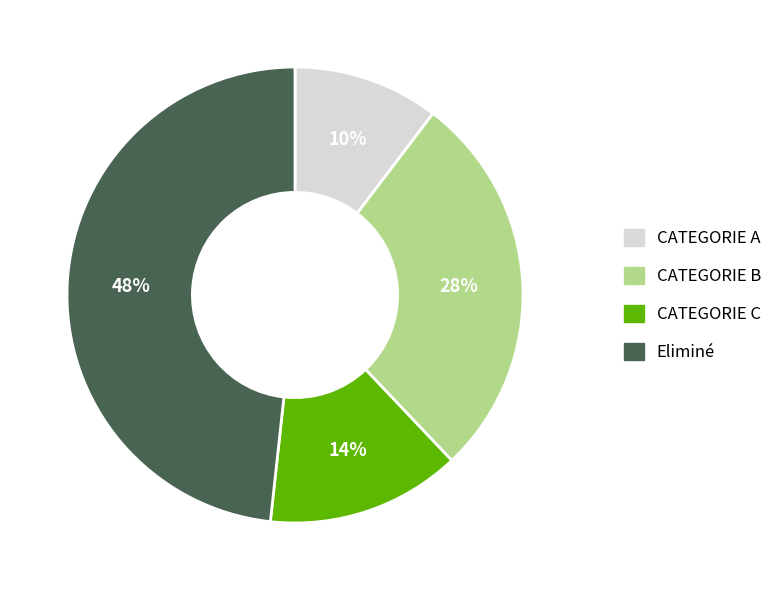

Count the number of slices in the pie.

4